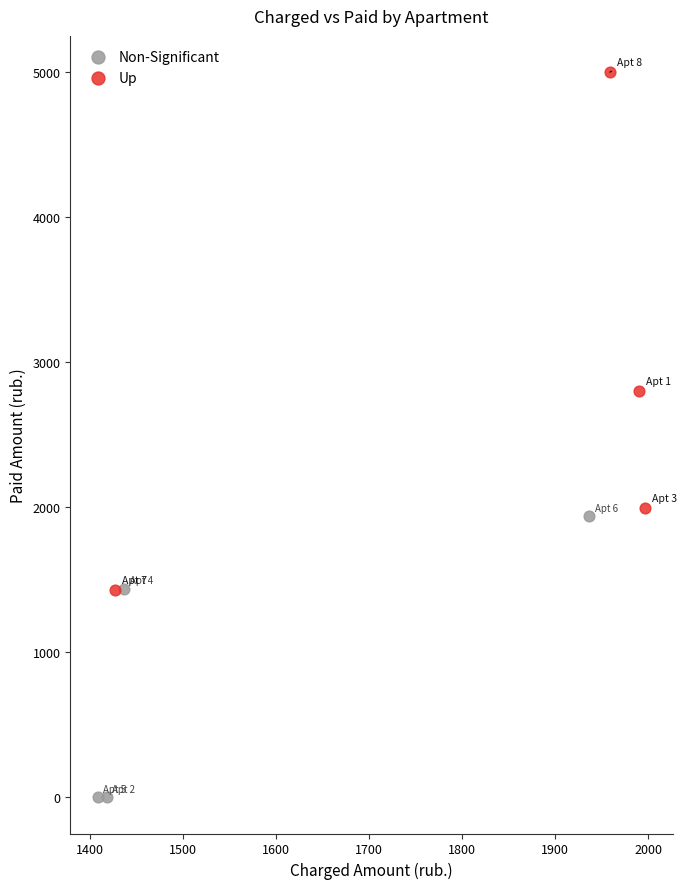

Which series reaches the maximum Y coordinate?

Up